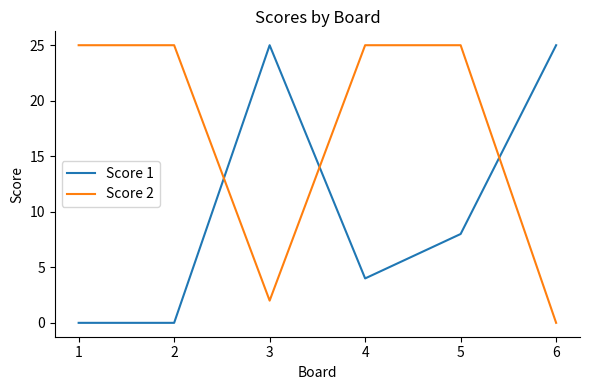

How many intersections are there between Score 2 and Score 1?

3